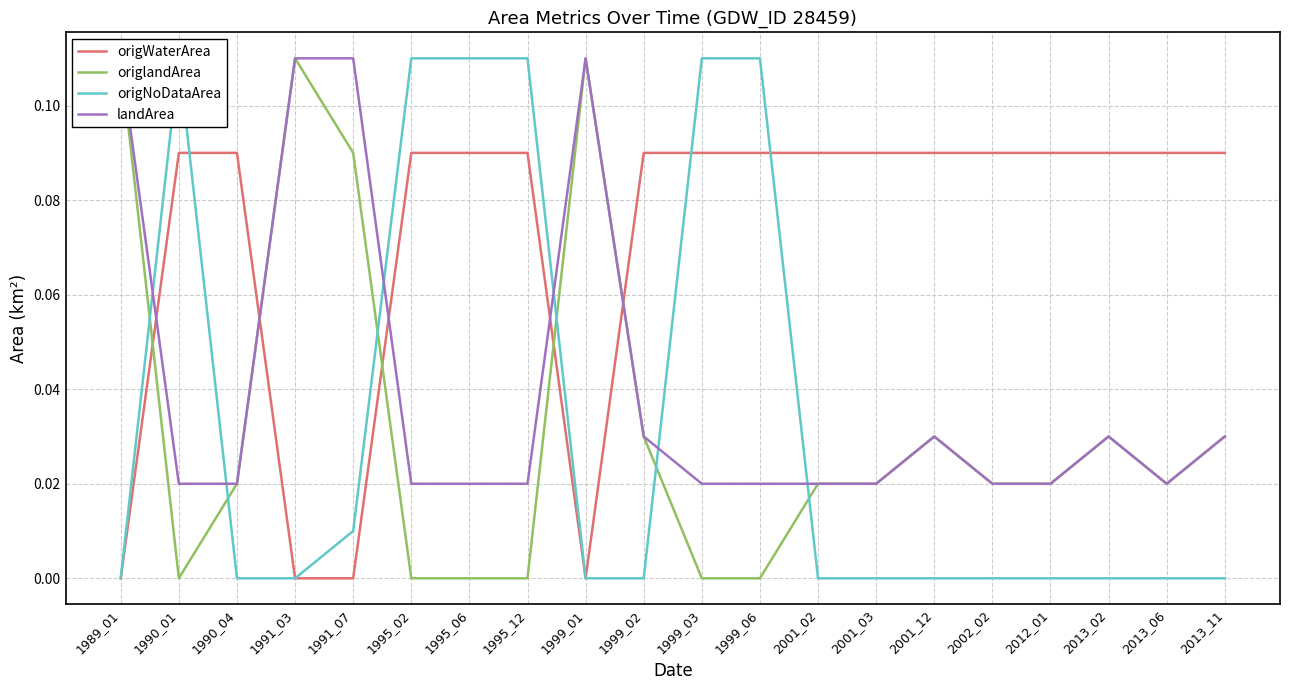

In origlandArea, how many points are lower than both neighbors (excluding endpoints)?

2